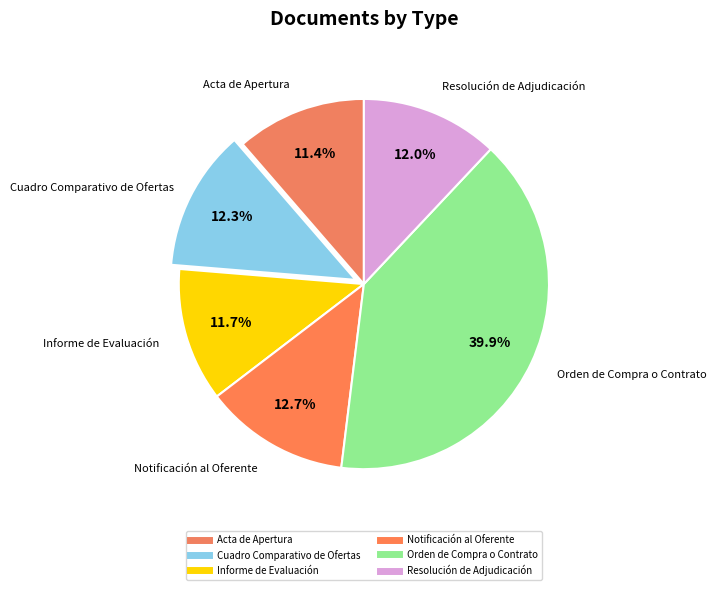

To the nearest percent, what is the difference between the largest and smallest slice percentages?

29%